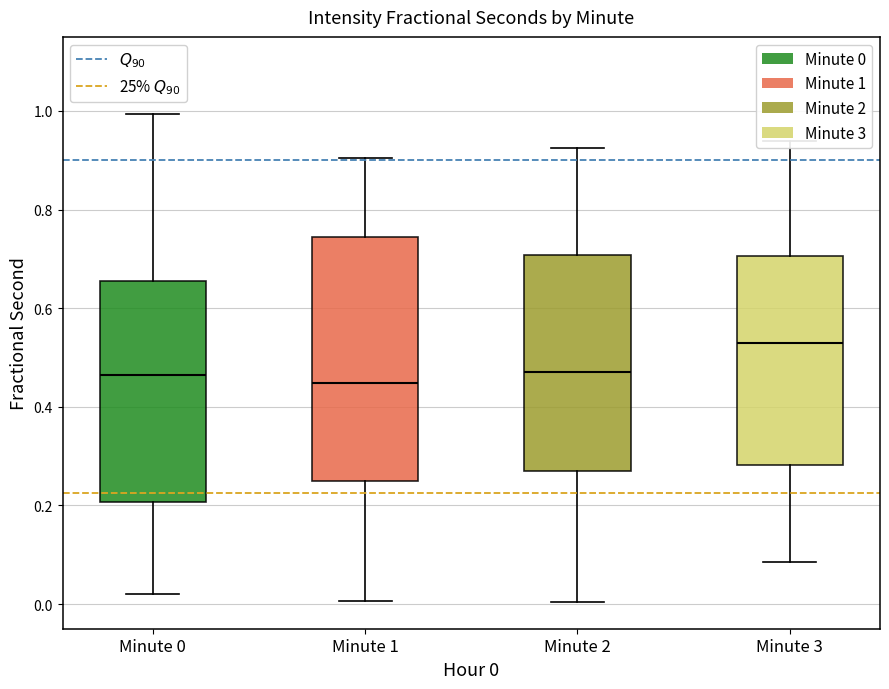

Where does the lower whisker of the box for Minute 1 end on the y-axis? The values are not printed on the chart, so give them approximately, as read against the axis.

0.00